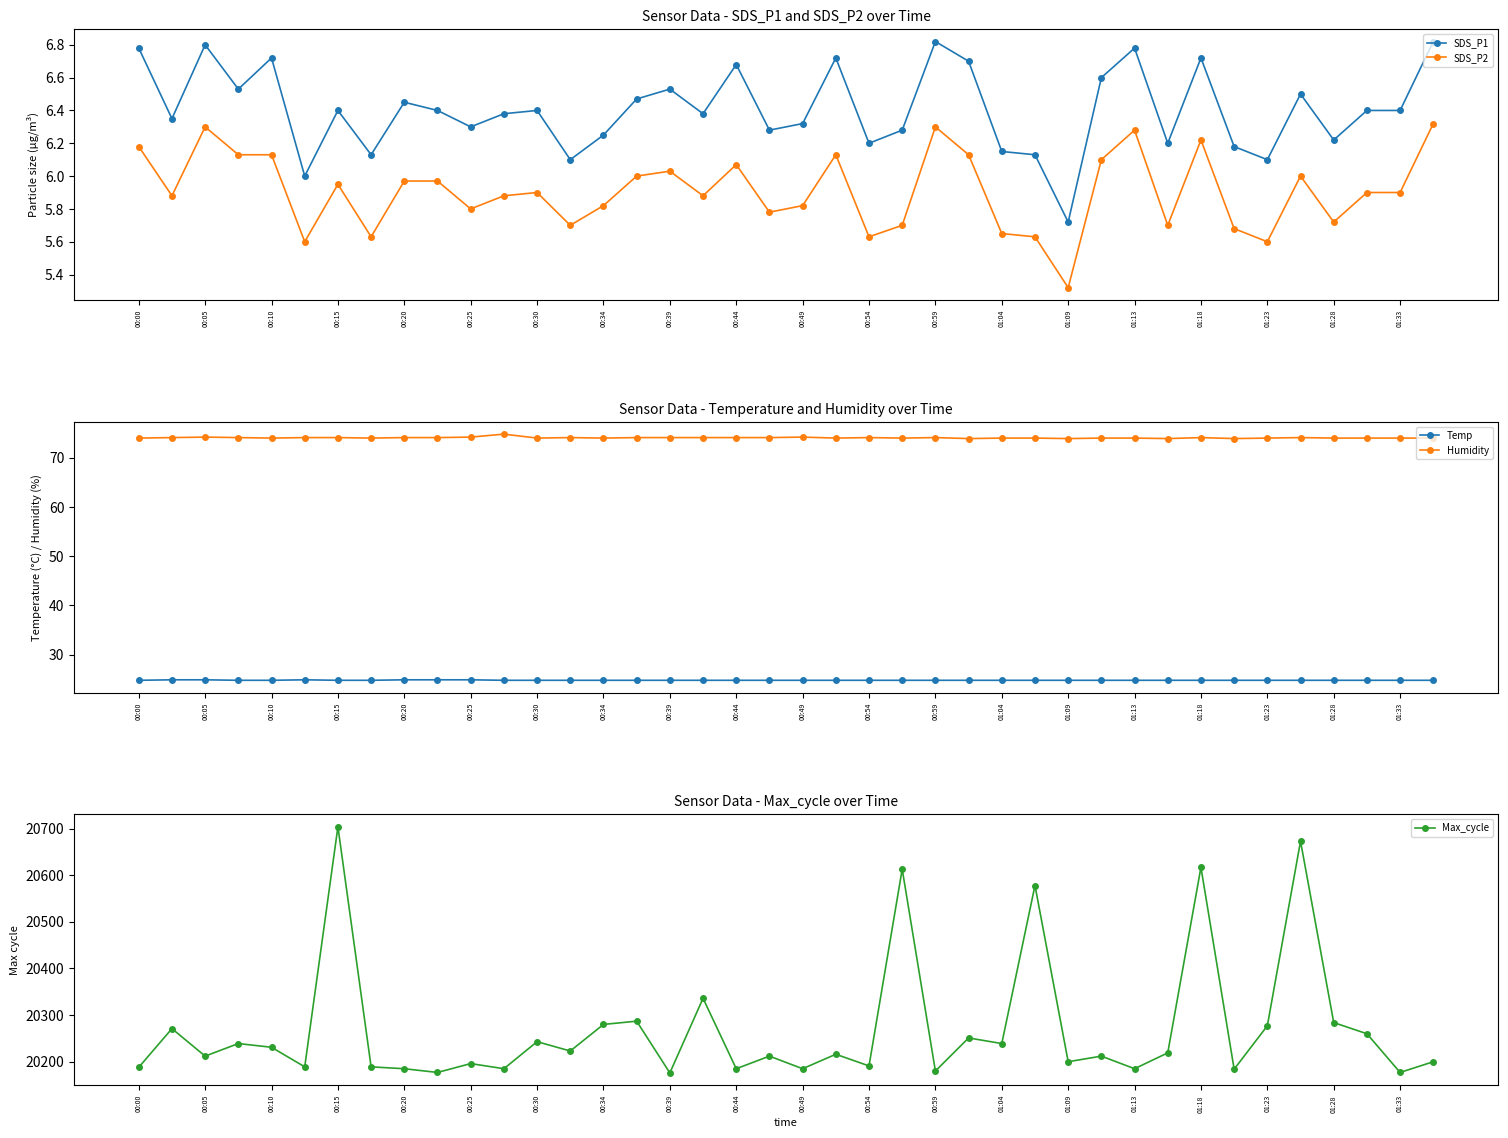

True or false: SDS_P2 and SDS_P1 cross at least once.

False